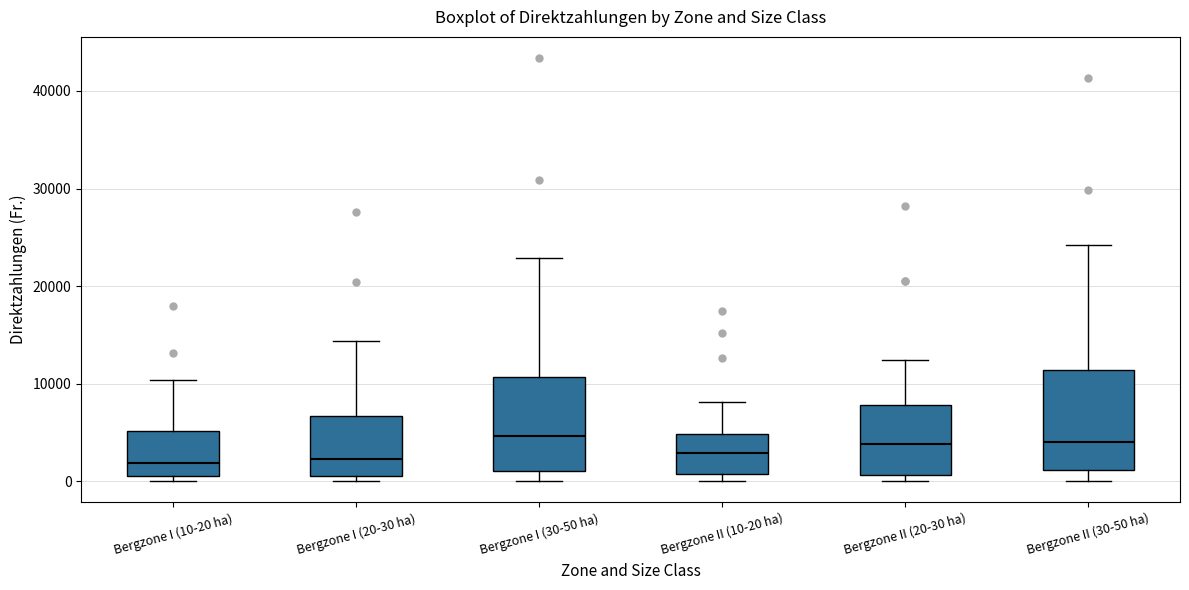

Reading left to right, transcribe this box plot: for each box, give where its median line is, the range the box spans, and where its two whiskers end, as read against the y-axis. The values are not printed on the chart, so give them approximately, as read against the axis.

Bergzone I (10-20 ha): median 2000, box 1000 to 5000, whiskers 0 to 10000
Bergzone I (20-30 ha): median 2000, box 1000 to 7000, whiskers 0 to 14000
Bergzone I (30-50 ha): median 5000, box 1000 to 11000, whiskers 0 to 23000
Bergzone II (10-20 ha): median 3000, box 1000 to 5000, whiskers 0 to 8000
Bergzone II (20-30 ha): median 4000, box 1000 to 8000, whiskers 0 to 12000
Bergzone II (30-50 ha): median 4000, box 1000 to 11000, whiskers 0 to 24000